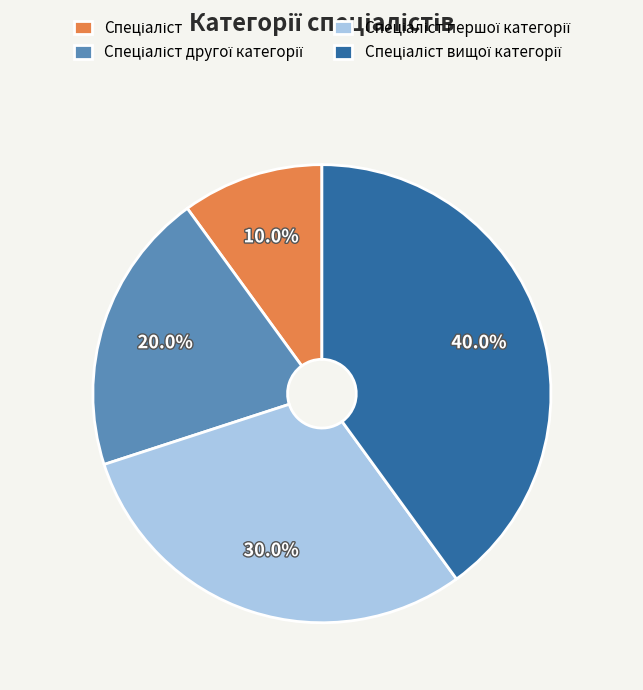

Is there a majority slice in this chart?

No